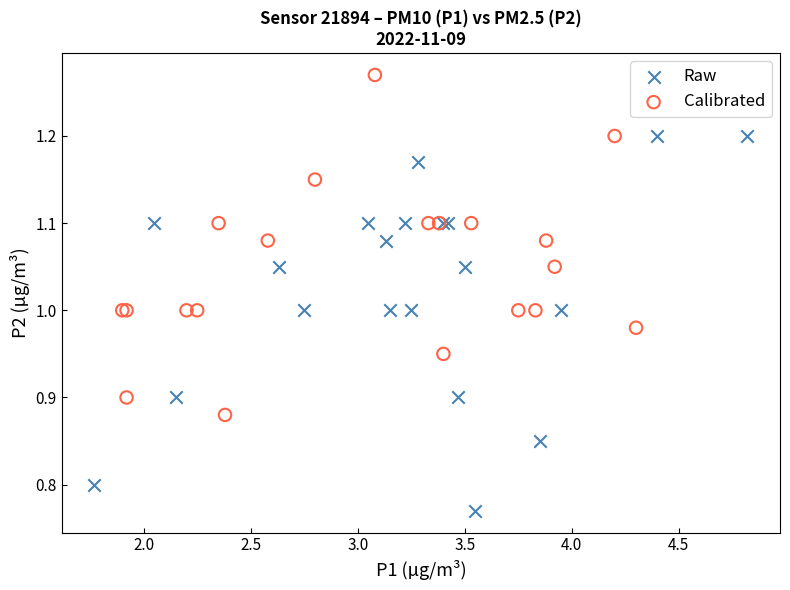

Which series contains the highest Y value?

Calibrated